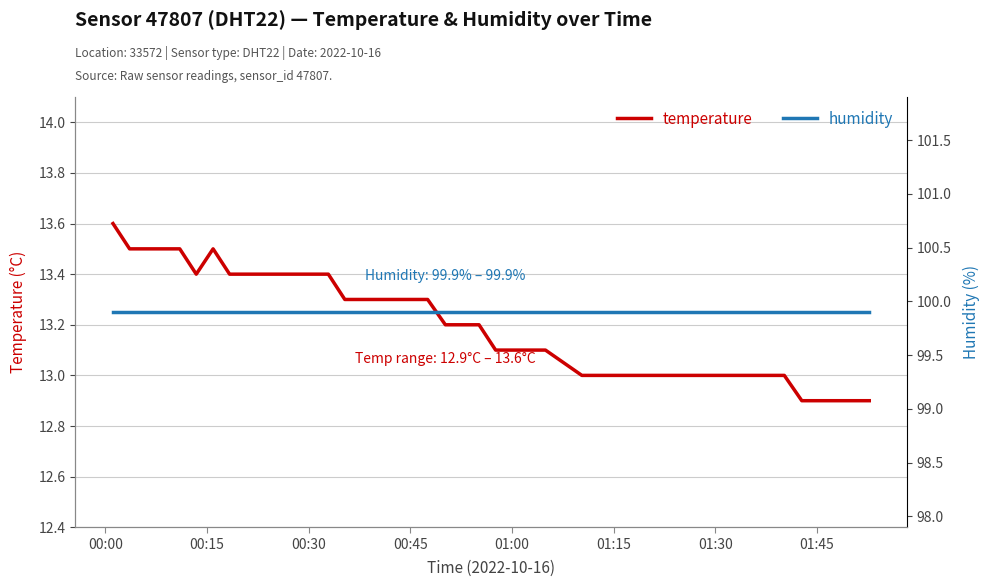

What is the value of the humidity point at the 29th from the left?

99.9